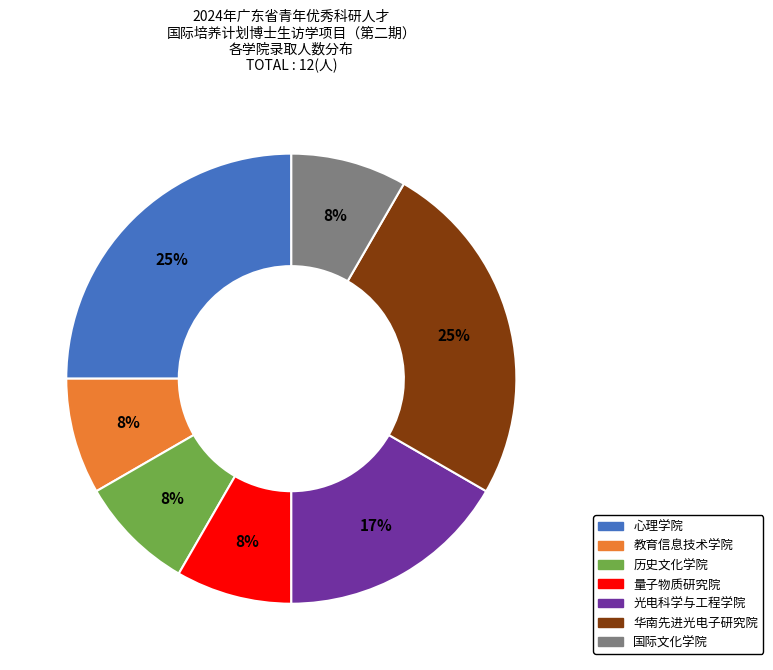

To the nearest percent, what is the combined percentage of 光电科学与工程学院 and 华南先进光电子研究院?

42%